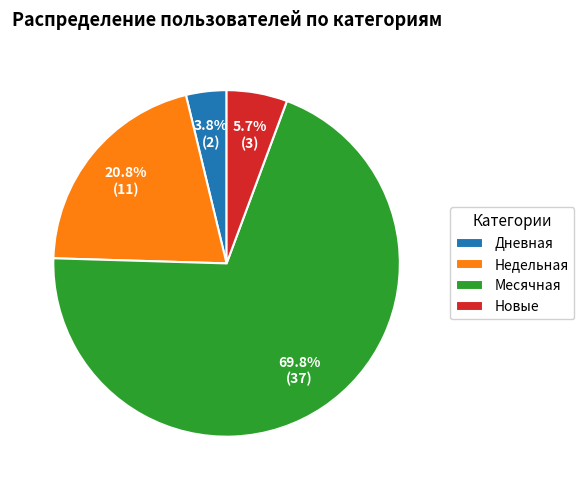

Rank the categories by value from highest to lowest.

Месячная, Недельная, Новые, Дневная